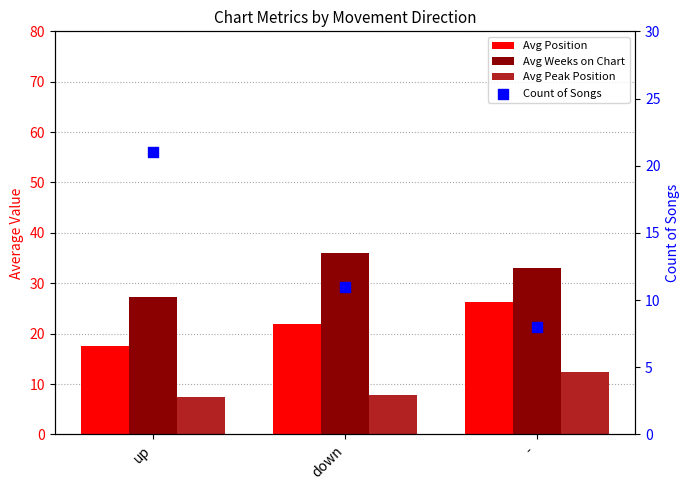

Which series contains the lowest Y value?

Avg Peak Position